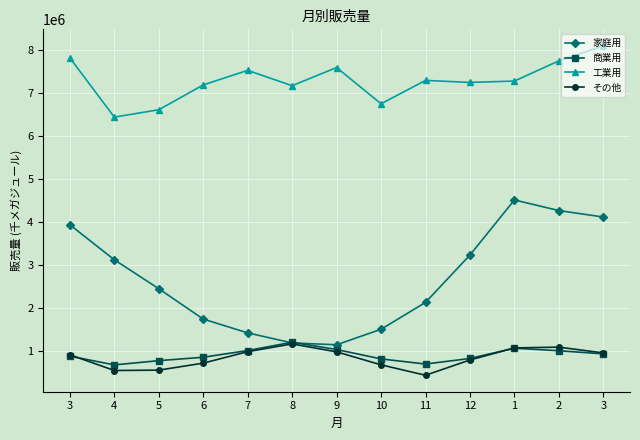

What is the difference between the highest and lowest values at 9?

6610028